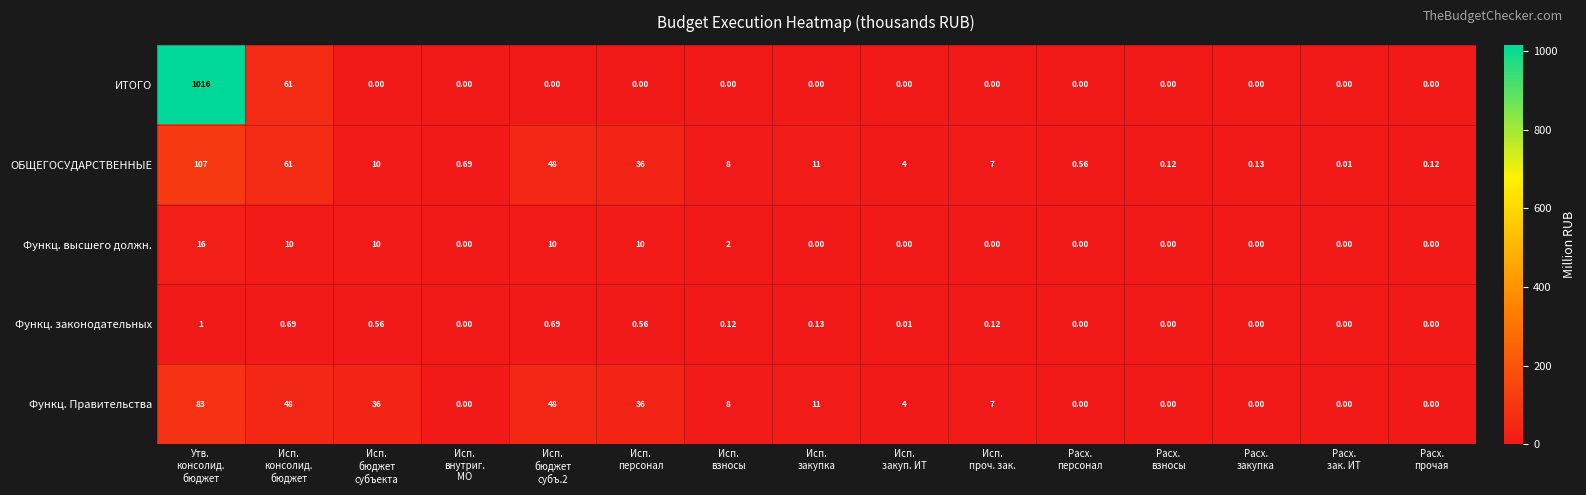

Which series has the largest total across all categories?

ИТОГО